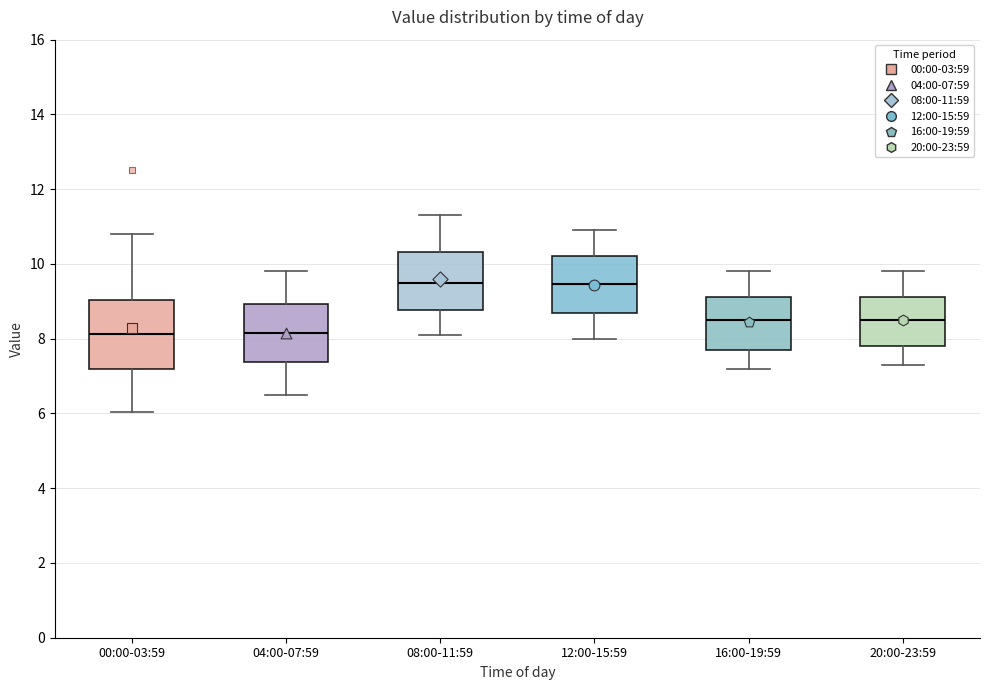

Comparing the boxes themselves (not the whiskers), which one is the tallest?

00:00-03:59